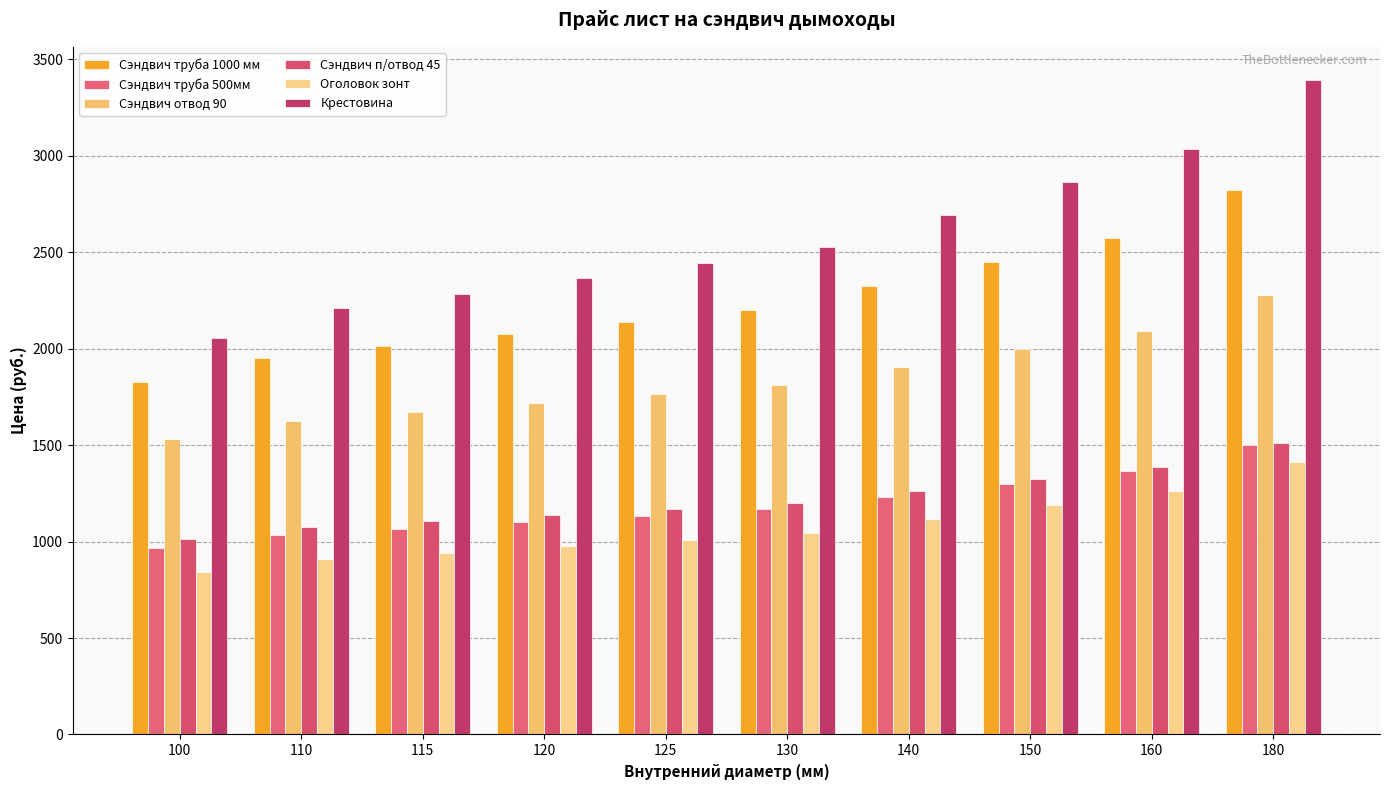

List the series in order of their peak value, lowest first.

Оголовок зонт, Сэндвич труба 500мм, Сэндвич п/отвод 45, Сэндвич отвод 90, Сэндвич труба 1000 мм, Крестовина